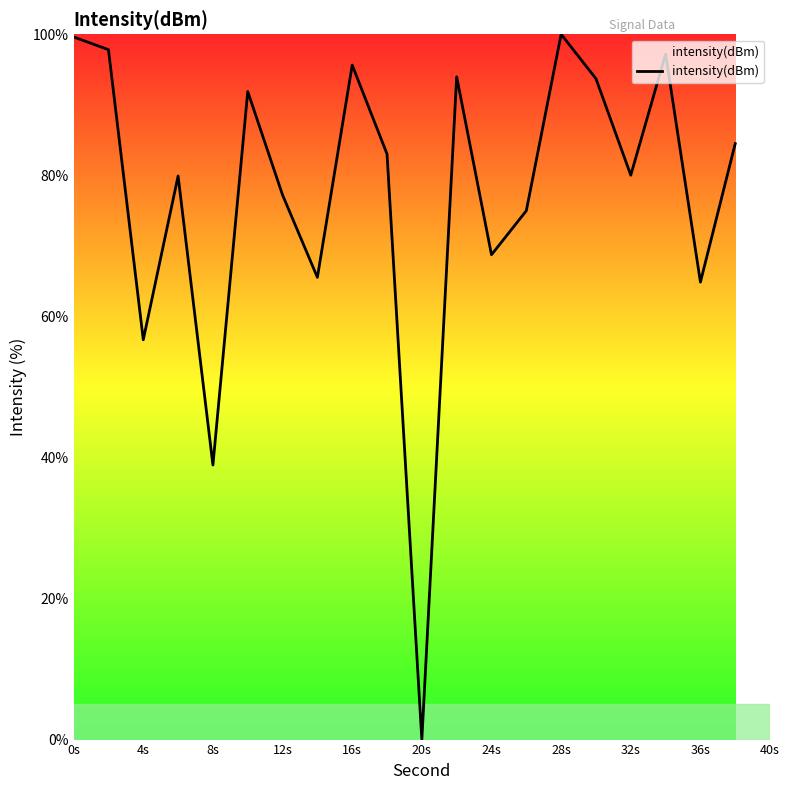

What is the maximum value shown in the chart?

100.0